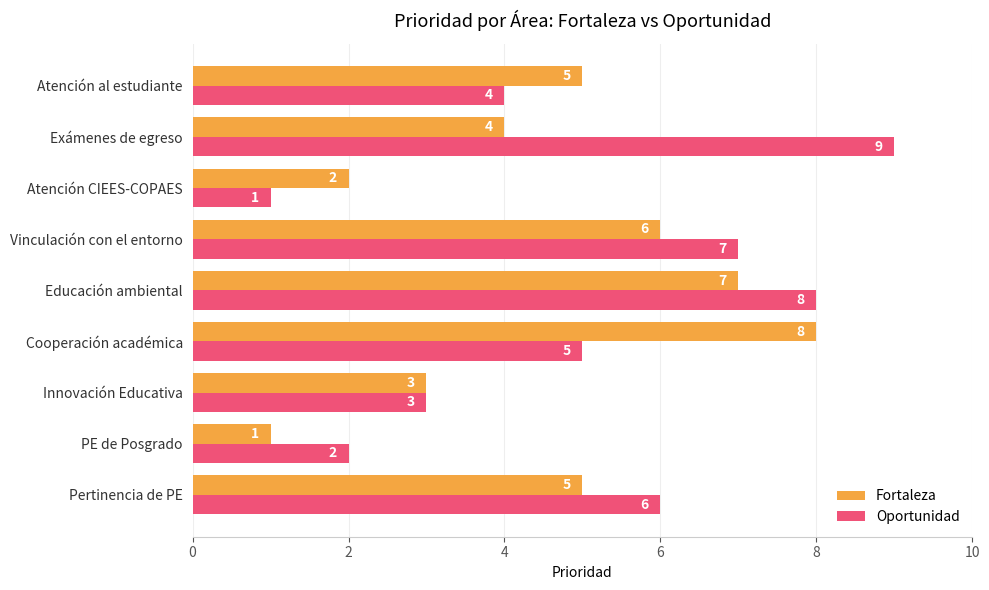

Where is Fortaleza nearest to the value 4?

Exámenes de egreso